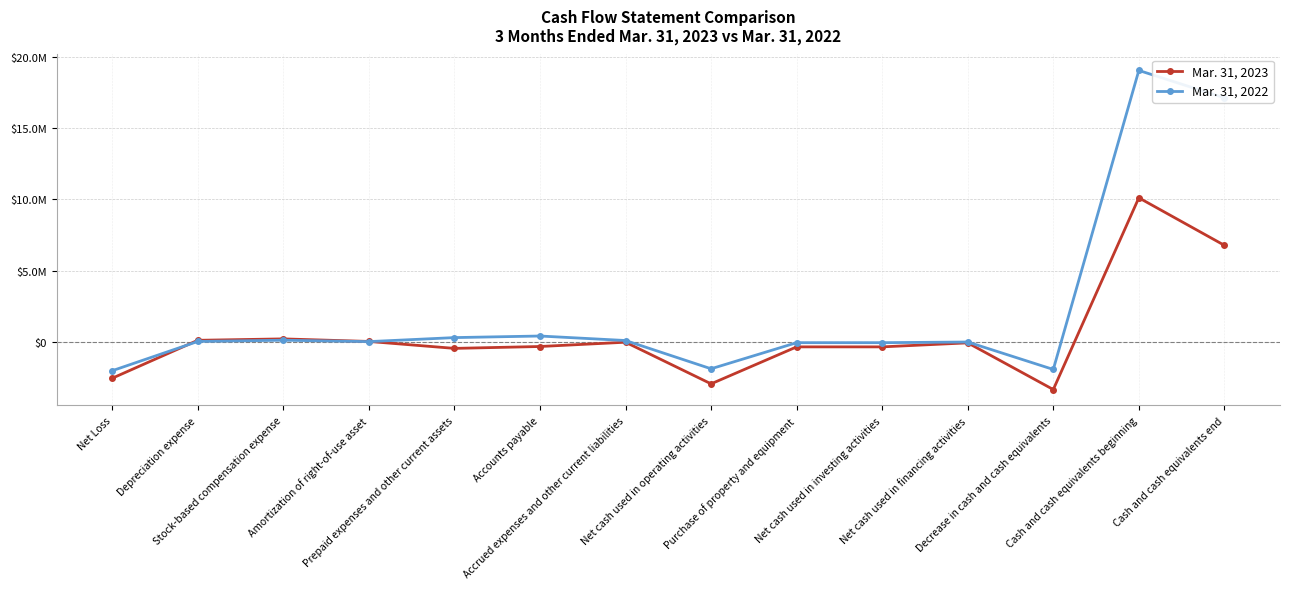

Is this an area chart (filled region under the line)?

No